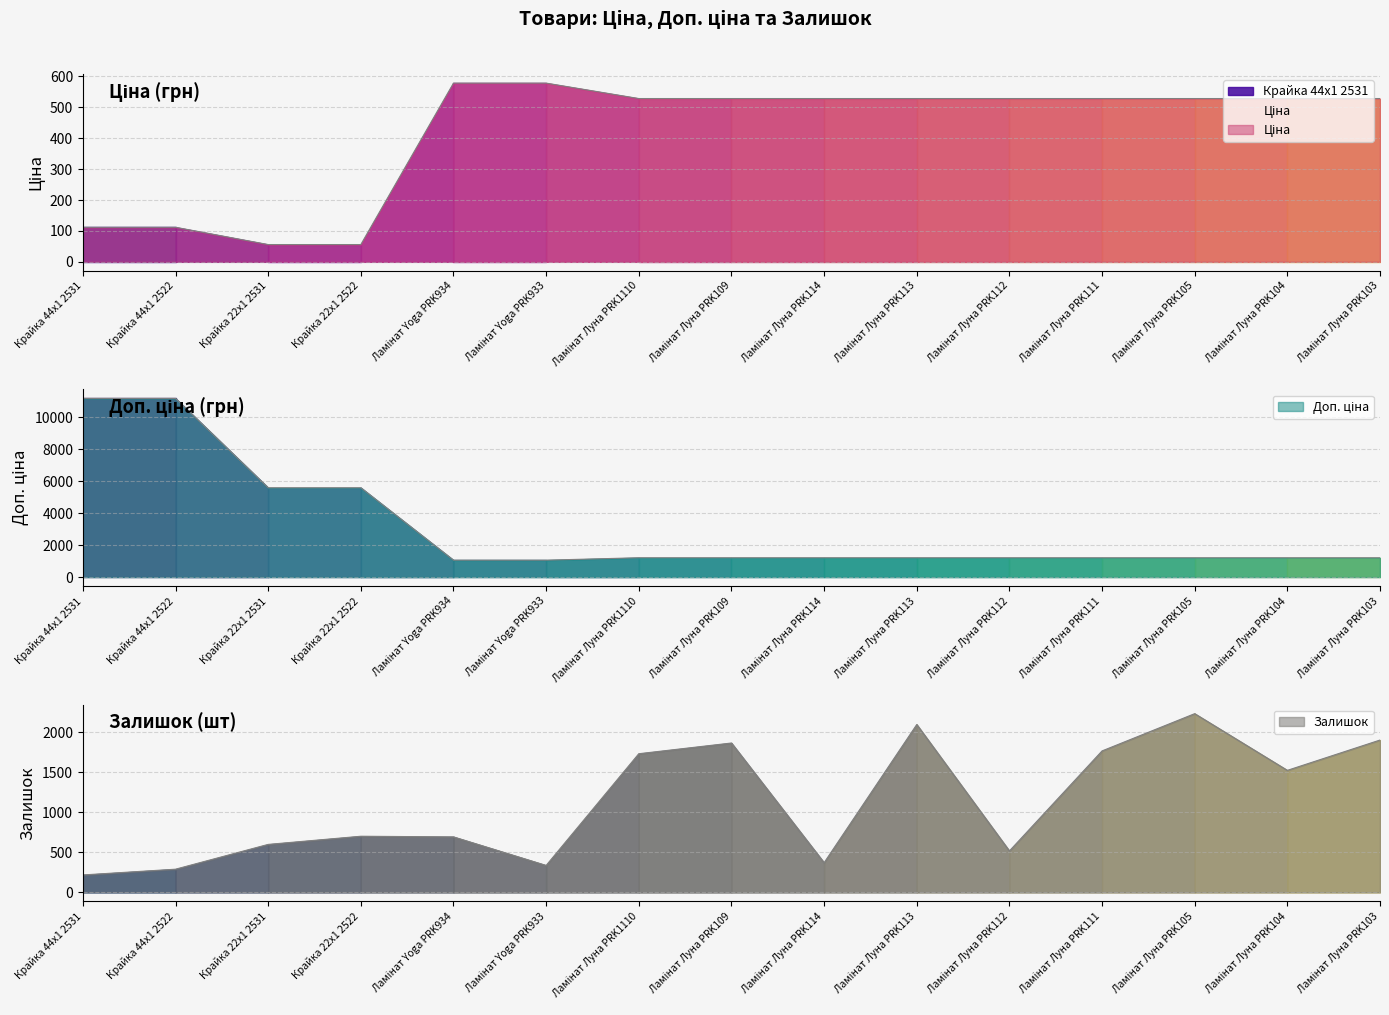

True or false: Залишок and Ціна cross at least once.

True